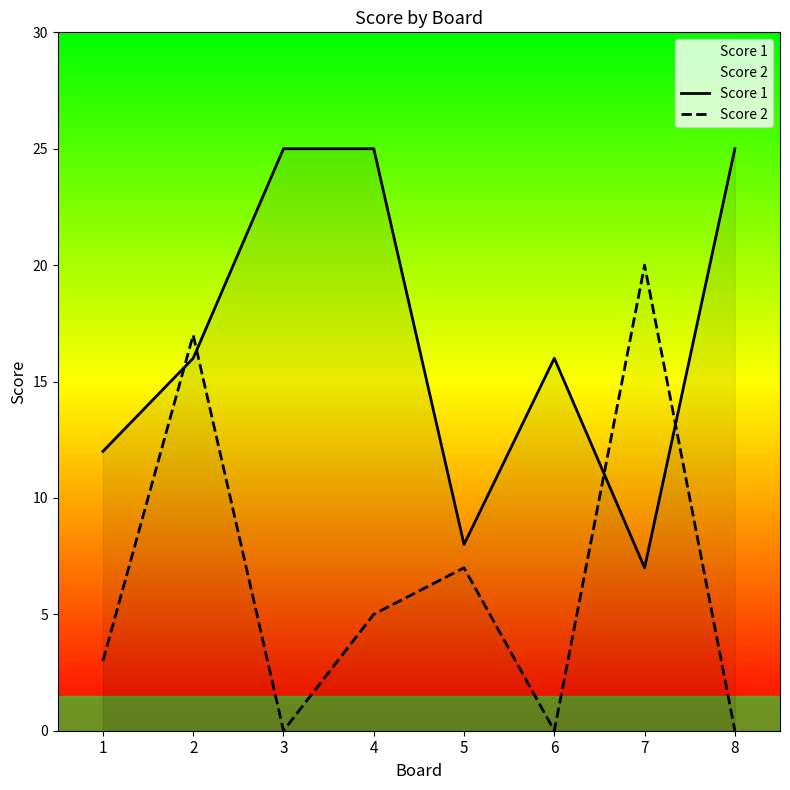

How many times do Score 2 and Score 1 cross each other?

4